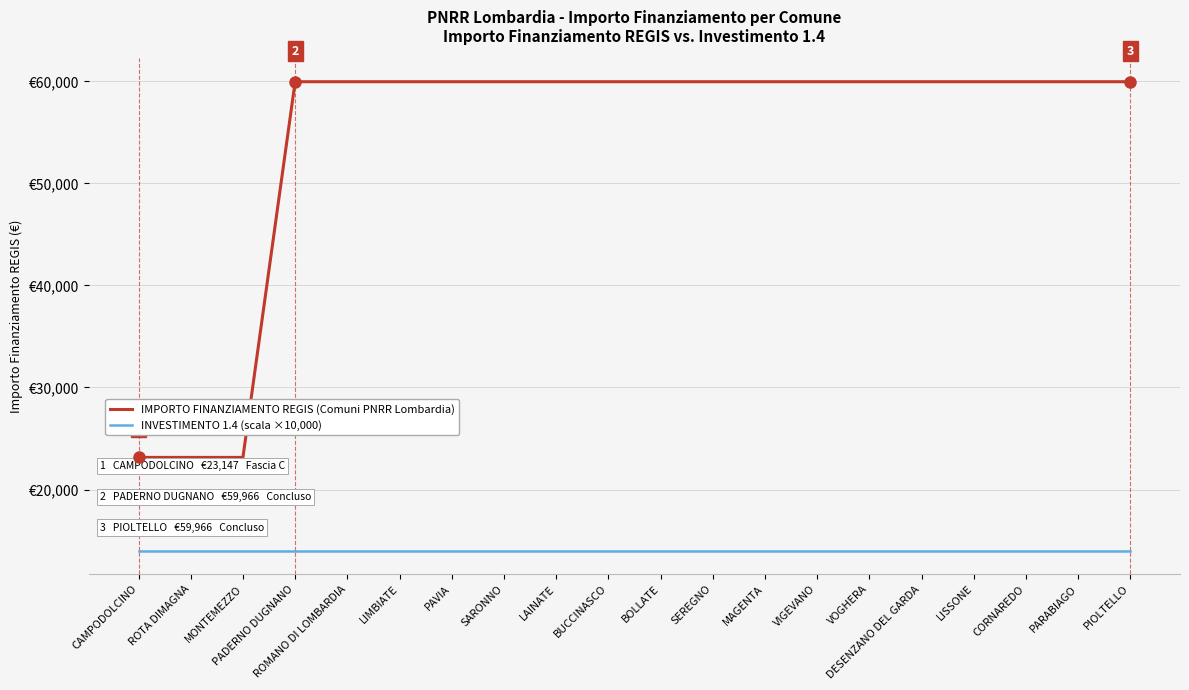

Reading right to left, extract all data points from this chart.

IMPORTO FINANZIAMENTO REGIS (Comuni PNRR Lombardia): PIOLTELLO=59966	PARABIAGO=59966	CORNAREDO=59966	LISSONE=59966	DESENZANO DEL GARDA=59966	VOGHERA=59966	VIGEVANO=59966	MAGENTA=59966	SEREGNO=59966	BOLLATE=59966	BUCCINASCO=59966	LAINATE=59966	SARONNO=59966	PAVIA=59966	LIMBIATE=59966	ROMANO DI LOMBARDIA=59966	PADERNO DUGNANO=59966	MONTEMEZZO=23147	ROTA DIMAGNA=23147	CAMPODOLCINO=23147
INVESTIMENTO 1.4 (scala ×10,000): PIOLTELLO=14000	PARABIAGO=14000	CORNAREDO=14000	LISSONE=14000	DESENZANO DEL GARDA=14000	VOGHERA=14000	VIGEVANO=14000	MAGENTA=14000	SEREGNO=14000	BOLLATE=14000	BUCCINASCO=14000	LAINATE=14000	SARONNO=14000	PAVIA=14000	LIMBIATE=14000	ROMANO DI LOMBARDIA=14000	PADERNO DUGNANO=14000	MONTEMEZZO=14000	ROTA DIMAGNA=14000	CAMPODOLCINO=14000